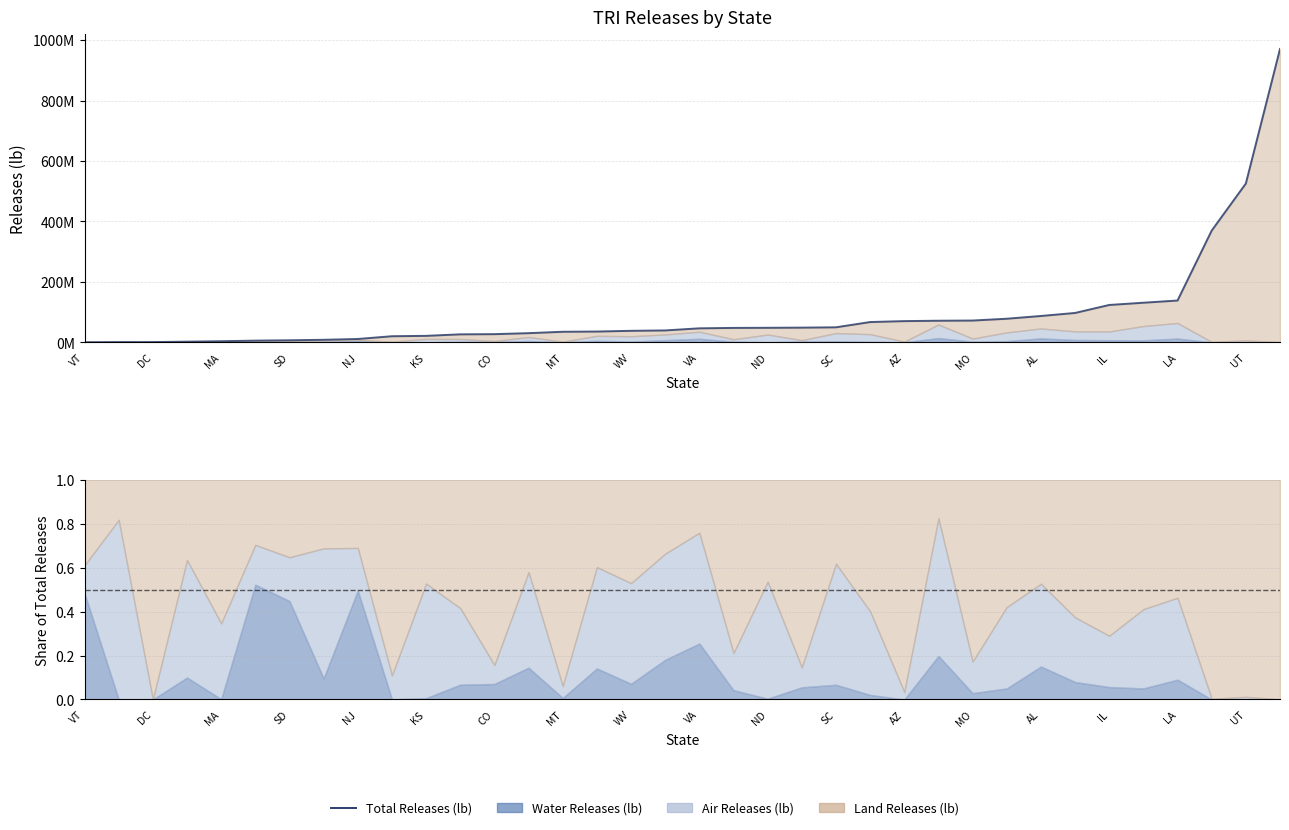

What is the difference between the maximum and minimum values?

970338855.9